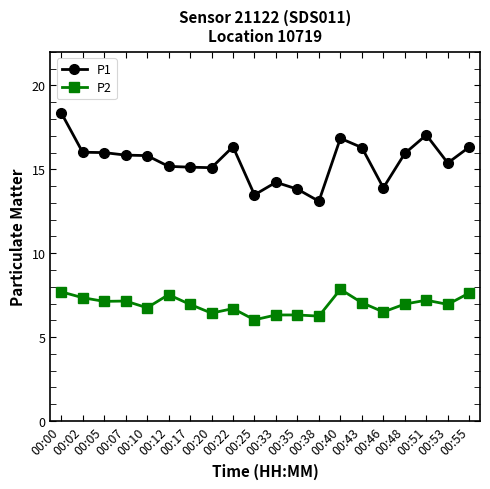

Which category has the highest value in the P1 series?

00:00